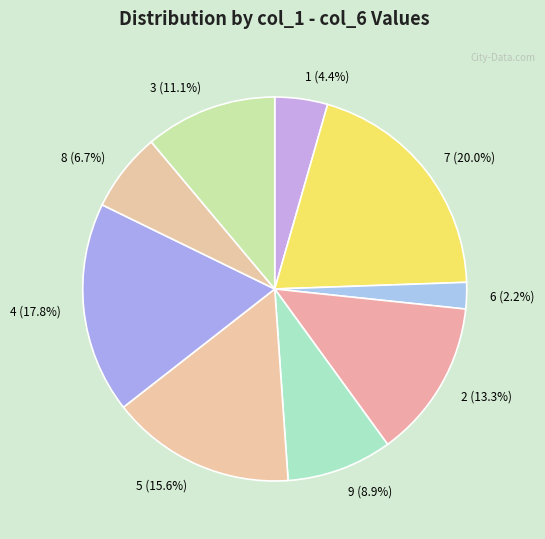

Is there a majority slice in this chart?

No